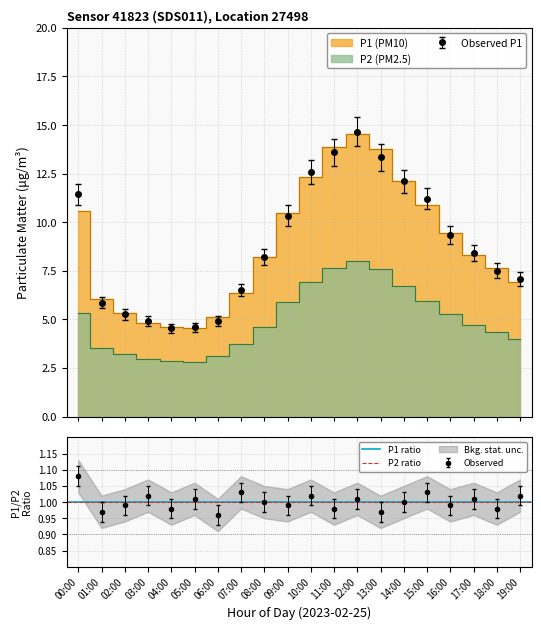

Reading left to right, transcribe all the data shown in this chart.

P1: 00:00=10.6	01:00=6.0	02:00=5.3	03:00=4.8	04:00=4.6	05:00=4.5	06:00=5.1	07:00=6.3	08:00=8.2	09:00=10.4	10:00=12.3	11:00=13.9	12:00=14.5	13:00=13.8	14:00=12.1	15:00=10.9	16:00=9.4	17:00=8.3	18:00=7.7	19:00=6.9
P2: 00:00=5.3	01:00=3.5	02:00=3.2	03:00=3.0	04:00=2.9	05:00=2.8	06:00=3.1	07:00=3.8	08:00=4.6	09:00=5.9	10:00=7.0	11:00=7.6	12:00=8.0	13:00=7.6	14:00=6.7	15:00=6.0	16:00=5.3	17:00=4.7	18:00=4.3	19:00=4.0